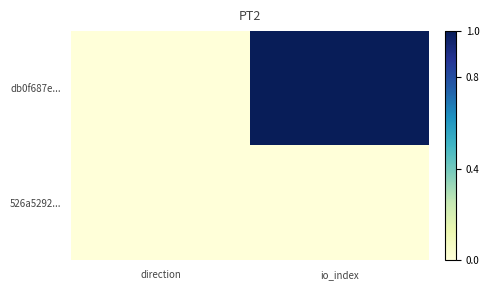

Reading left to right, list all the values displayed in this chart.

db0f687e...: direction=0.0	io_index=1.0
526a5292...: direction=0.0	io_index=0.0